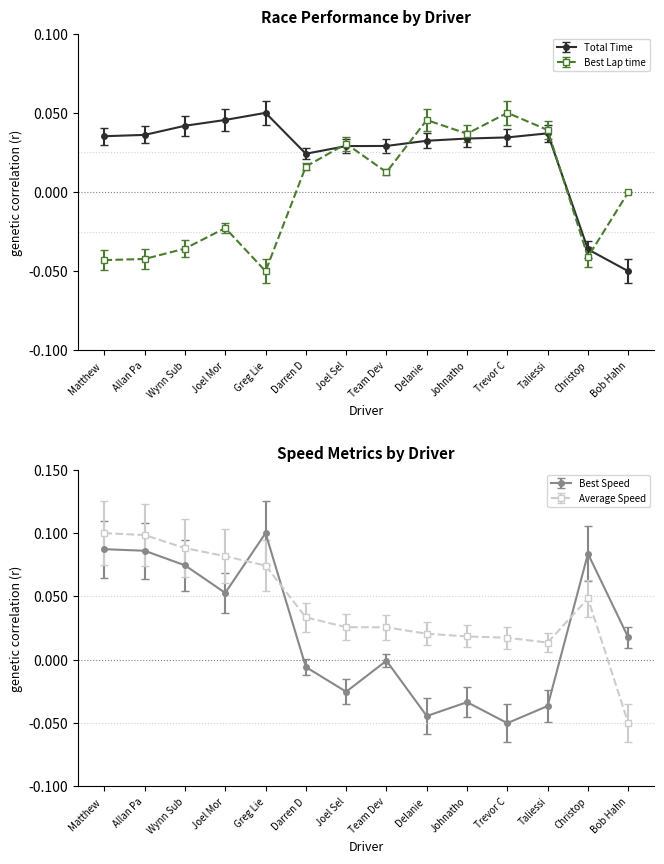

True or false: Average Speed has a value of 0.1 at Allan Pa.

True